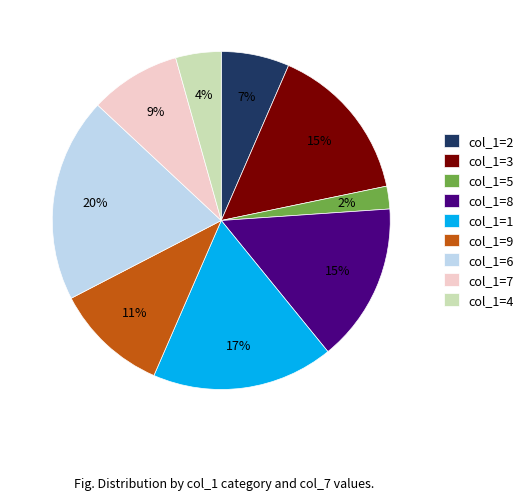

What is the ratio of the value at col_1=7 to the value at col_1=1?

0.5